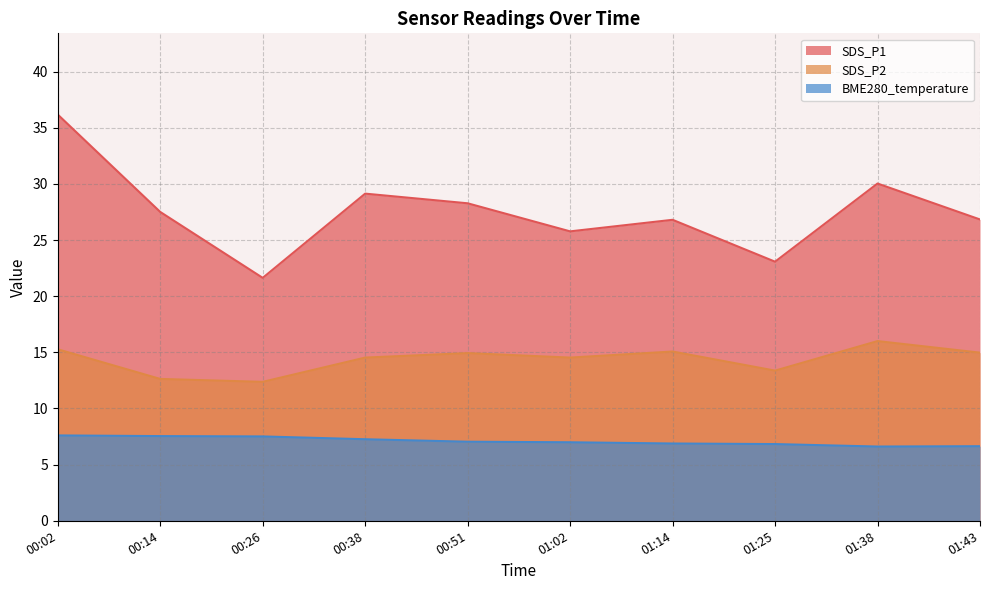

Where is SDS_P1 nearest to the value 28?

00:51